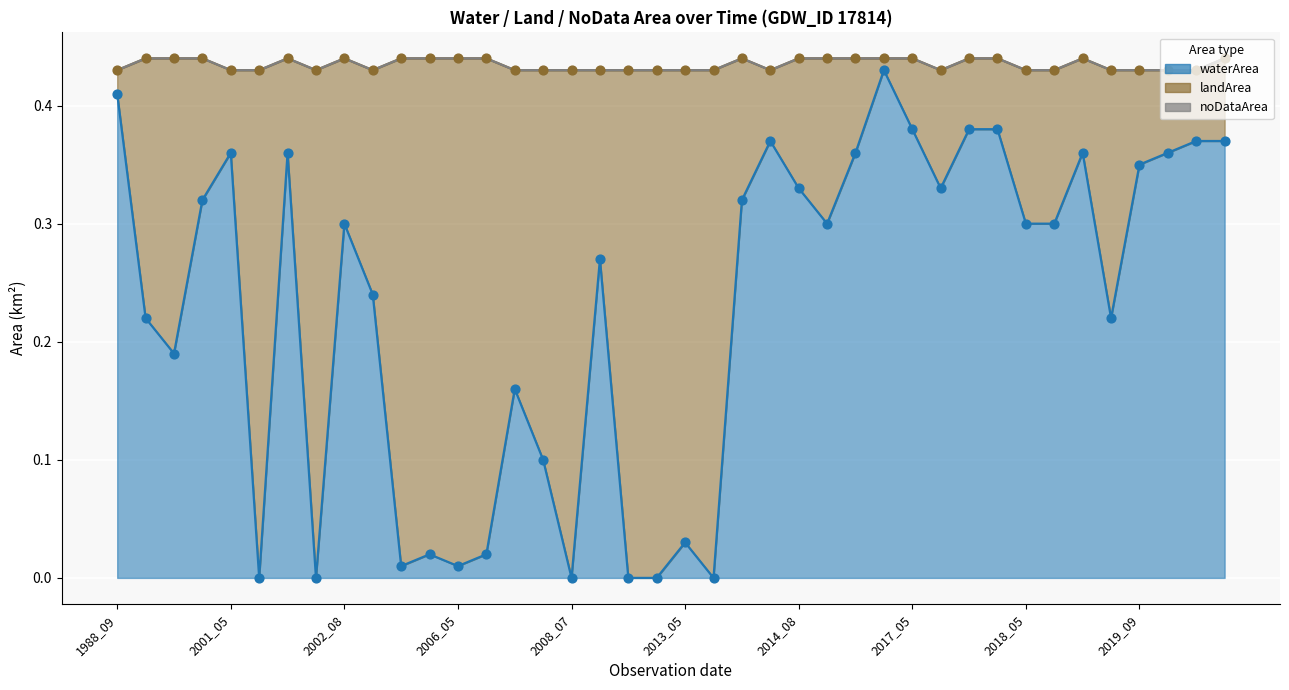

Is the value of waterArea at 2013_08 greater than the value of landArea at 2020_09?

No